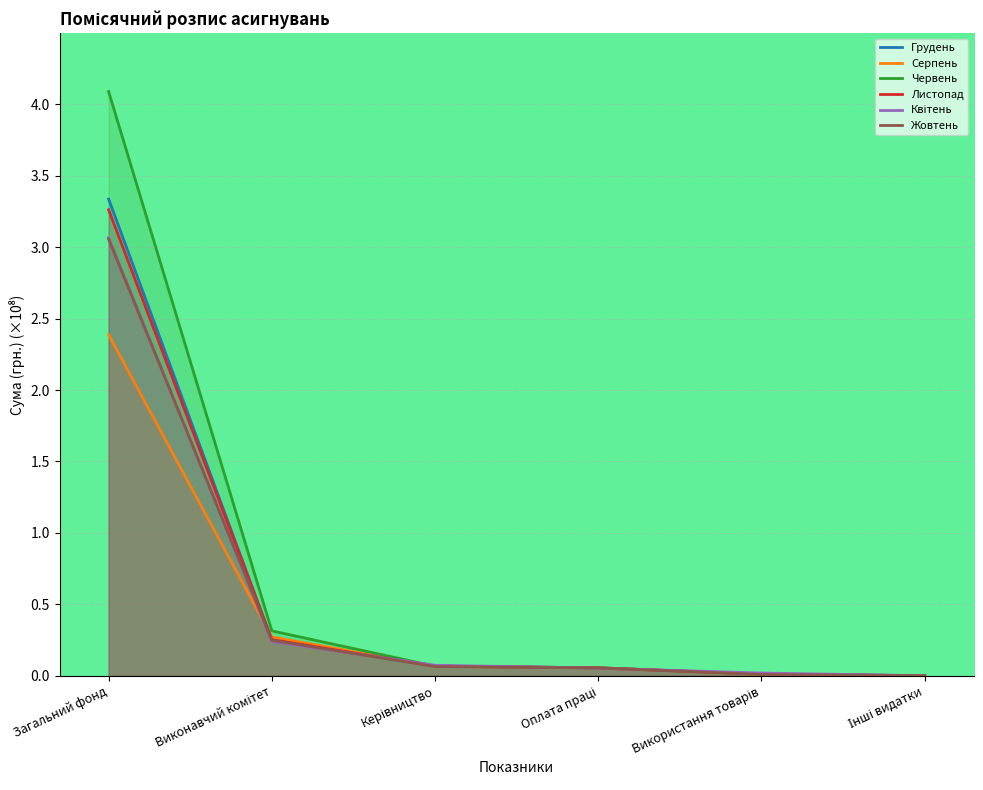

What are all the series names shown in the legend?

Грудень, Серпень, Червень, Листопад, Квітень, Жовтень